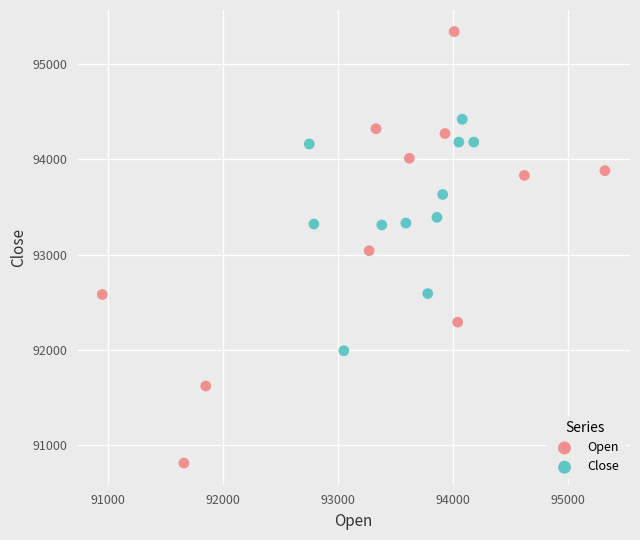

Which series contains the lowest Y value?

Open